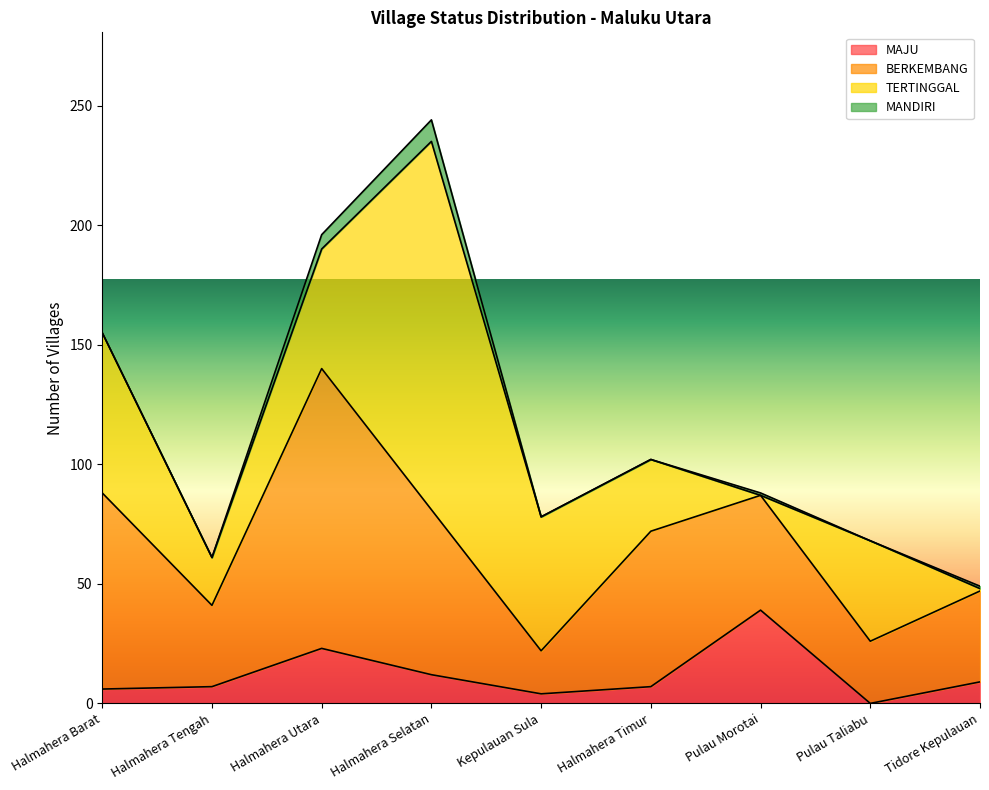

Rank the series by their maximum value, from highest to lowest.

TERTINGGAL, BERKEMBANG, MAJU, MANDIRI